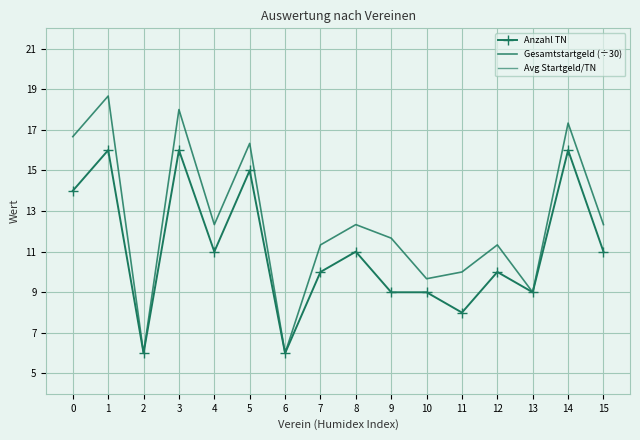

The value of Gesamtstartgeld (÷30) at 12 is 11.3. True or false?

True